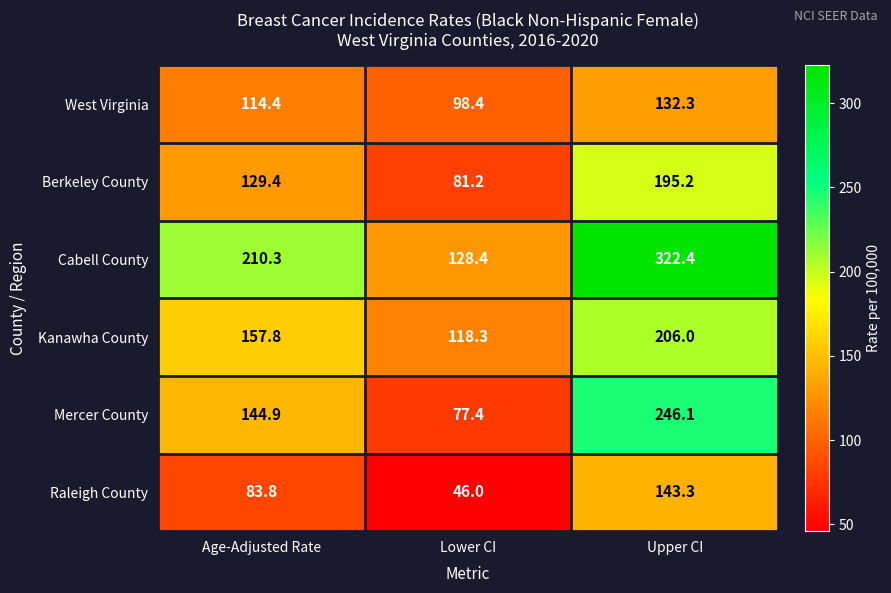

Between Age-Adjusted Rate and Lower CI, which series saw the biggest shift?

Cabell County